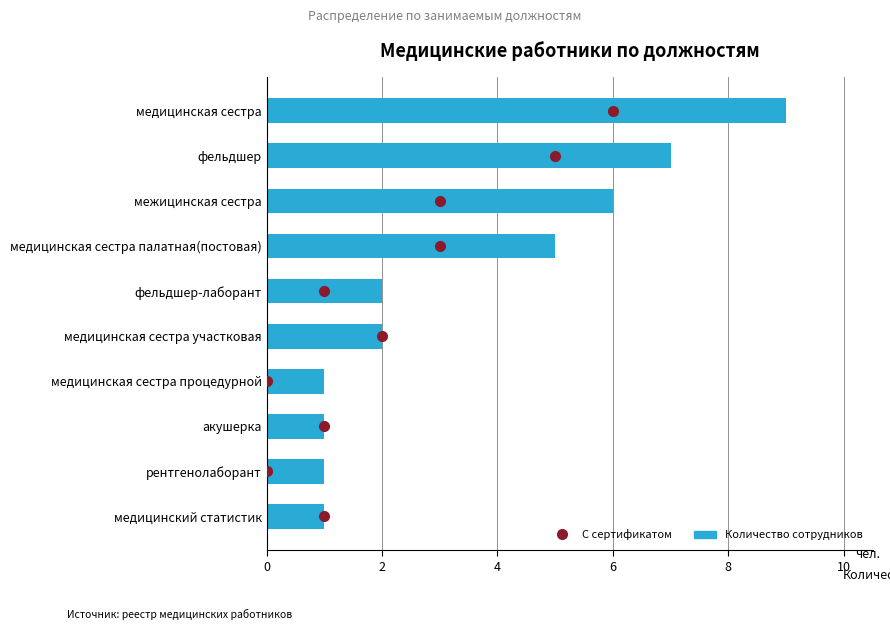

What is the sum of the values at медицинская сестра and фельдшер-лаборант?

11